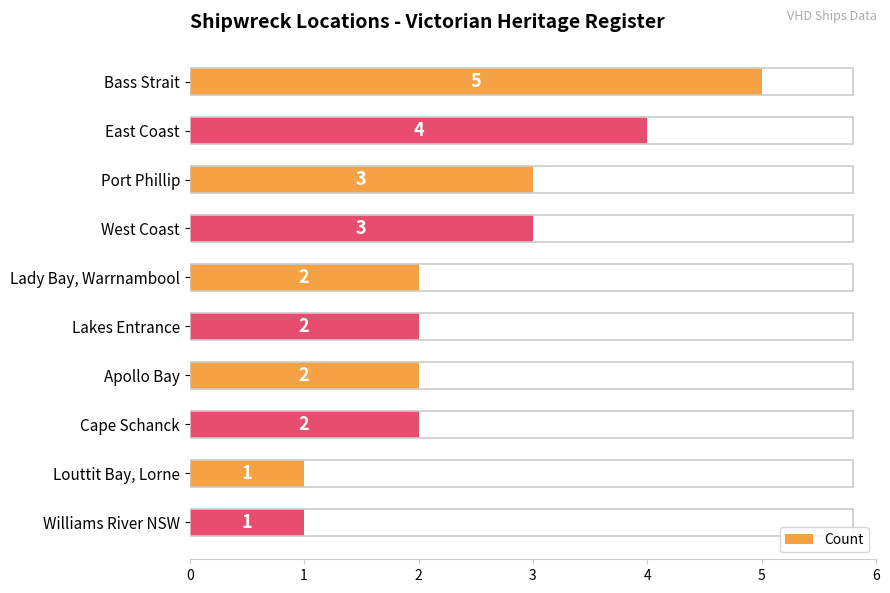

Reading top to bottom, what are all the values shown in this chart?

Bass Strait=5	East Coast=4	Port Phillip=3	West Coast=3	Lady Bay, Warrnambool=2	Lakes Entrance=2	Apollo Bay=2	Cape Schanck=2	Louttit Bay, Lorne=1	Williams River NSW=1